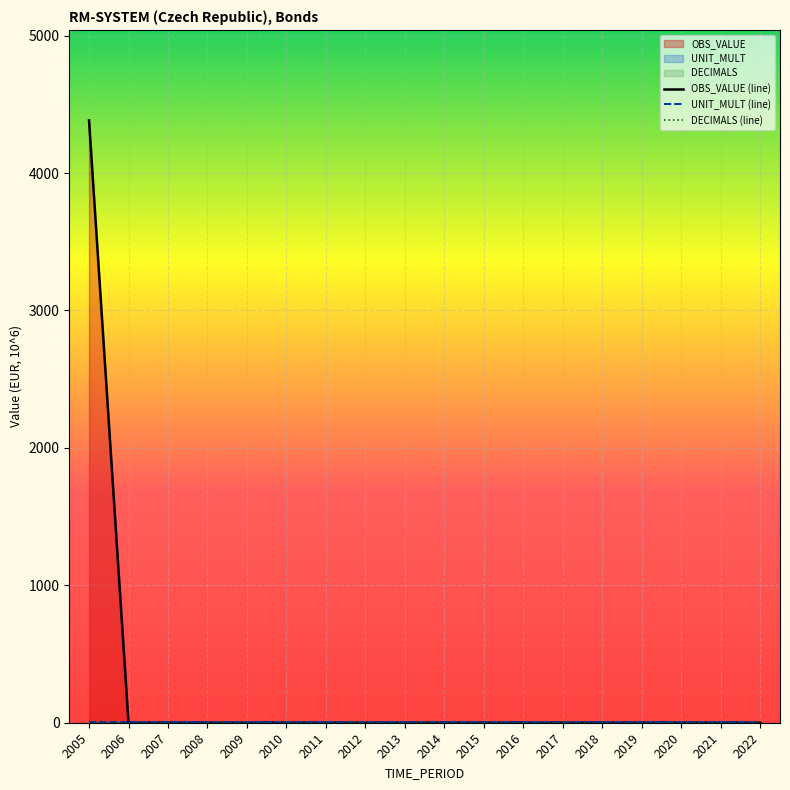

Which series has the largest range (max minus min)?

OBS_VALUE (line)